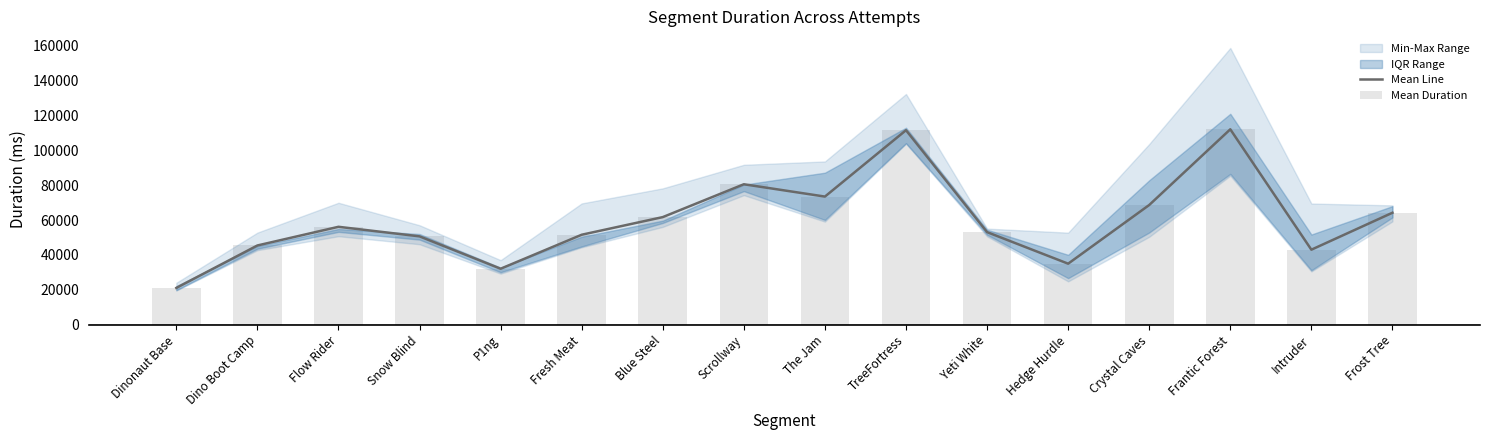

Read the Mean Duration value at Frost Tree.

64178.0